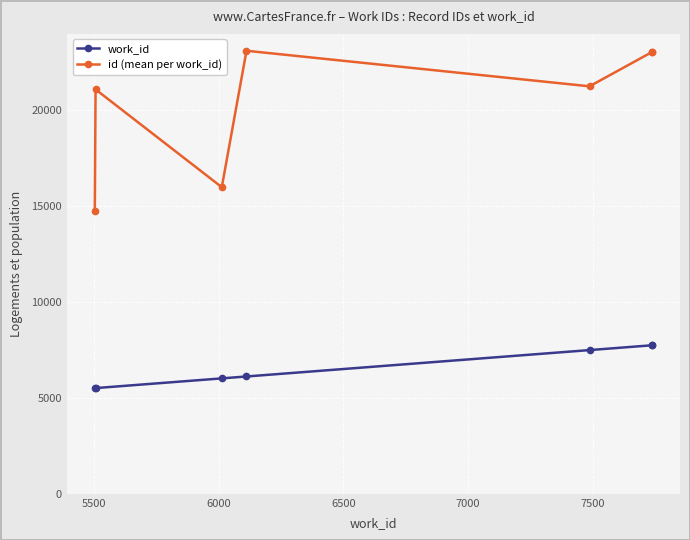

Rank the series by their maximum value, from lowest to highest.

work_id, id (mean per work_id)